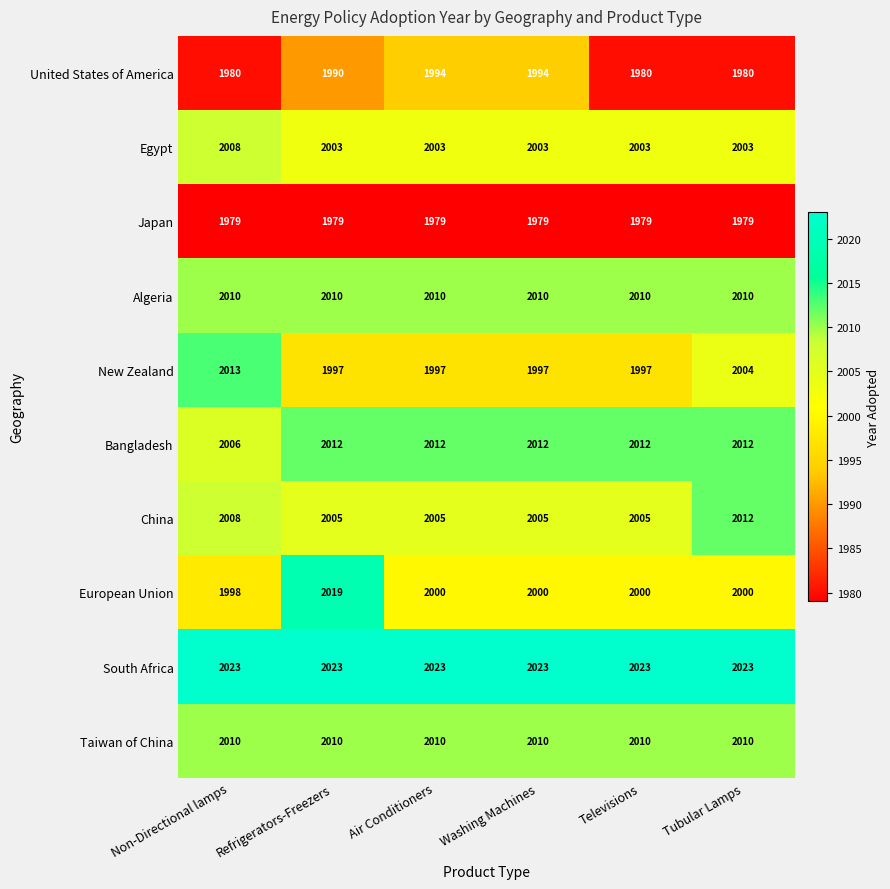

What is the approximate value of New Zealand at Non-Directional lamps?

2013